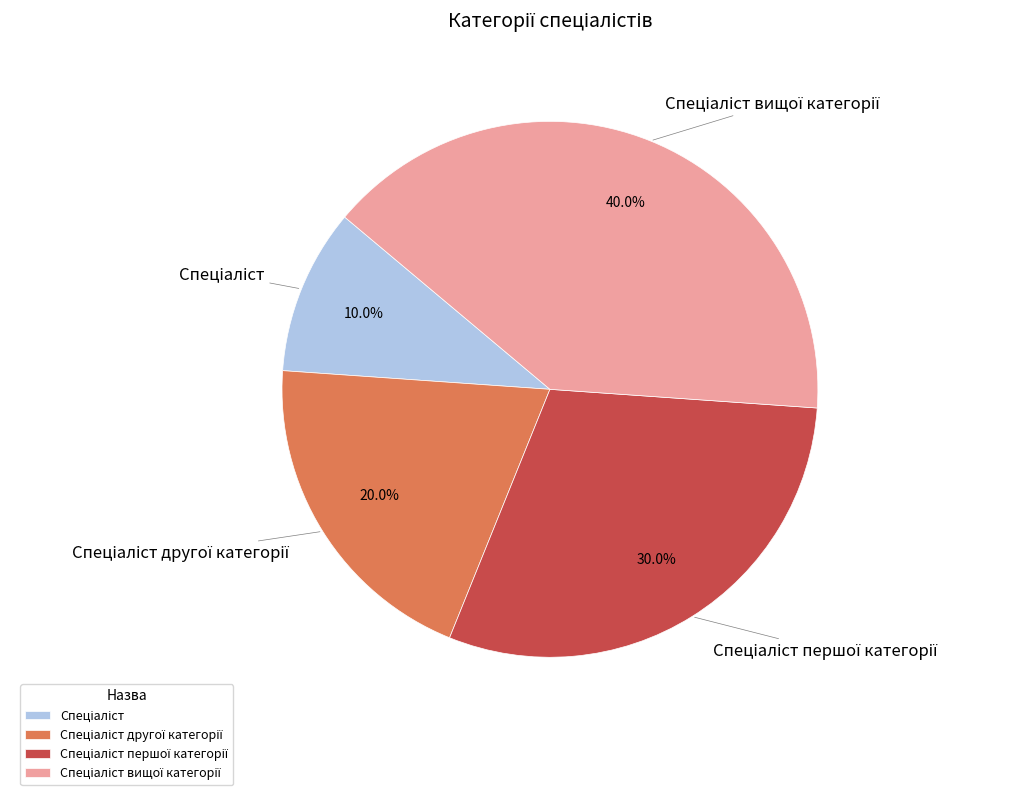

Does any single category account for the majority?

No